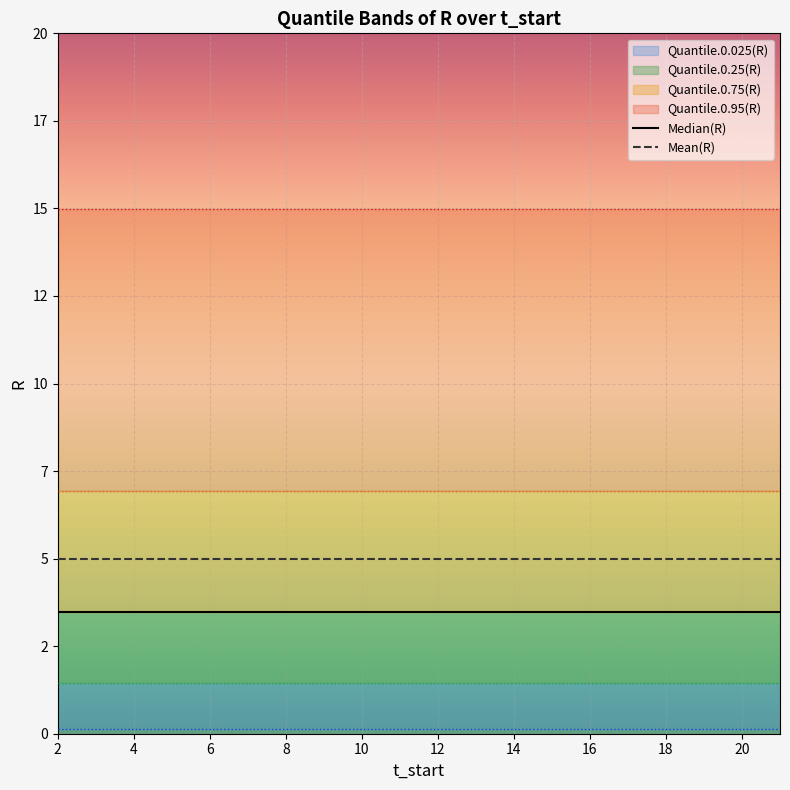

List the series in order of their peak value, highest first.

Mean(R), Median(R)